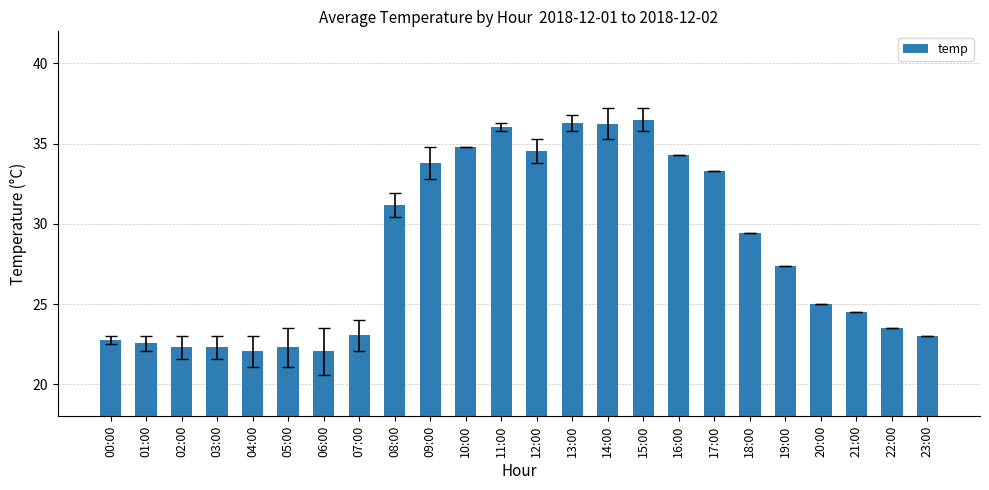

At which label does the data first exceed 27?

08:00